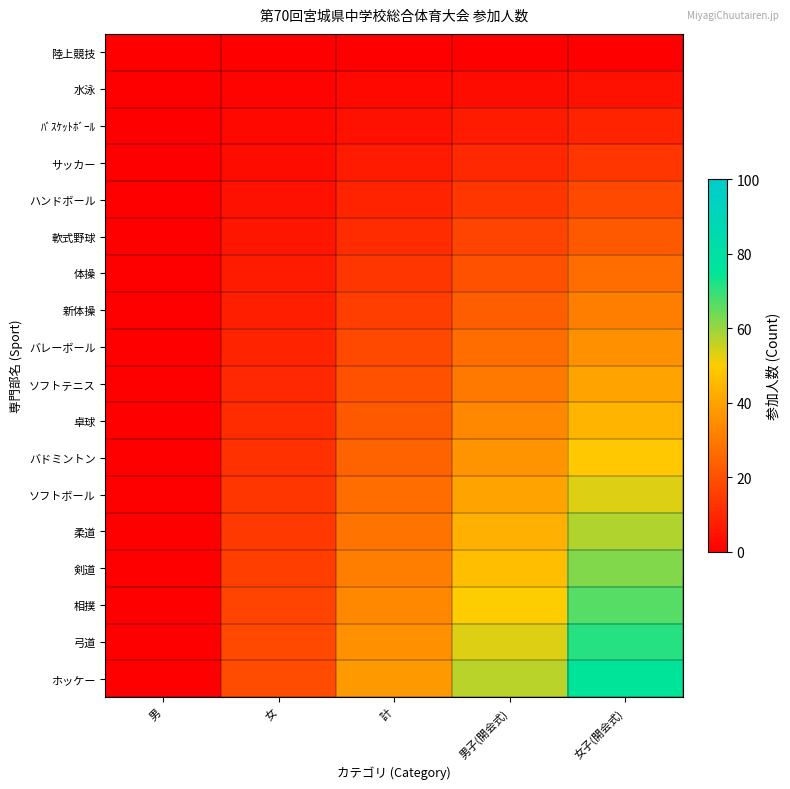

What is the total value across all series at 女?

170.0